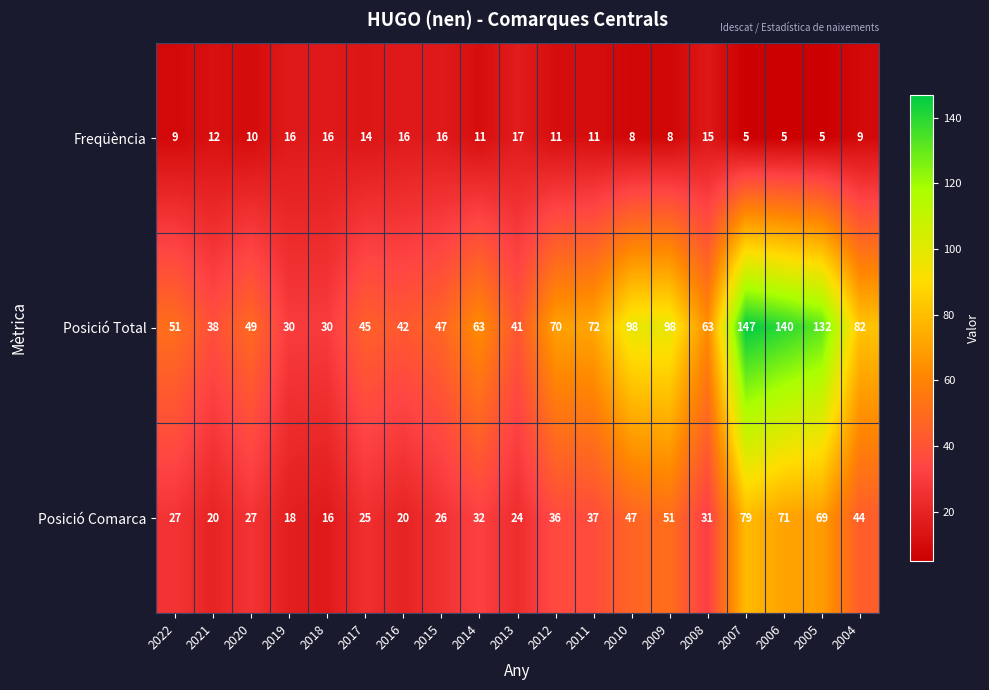

Which label corresponds to the largest value in the chart?

2007